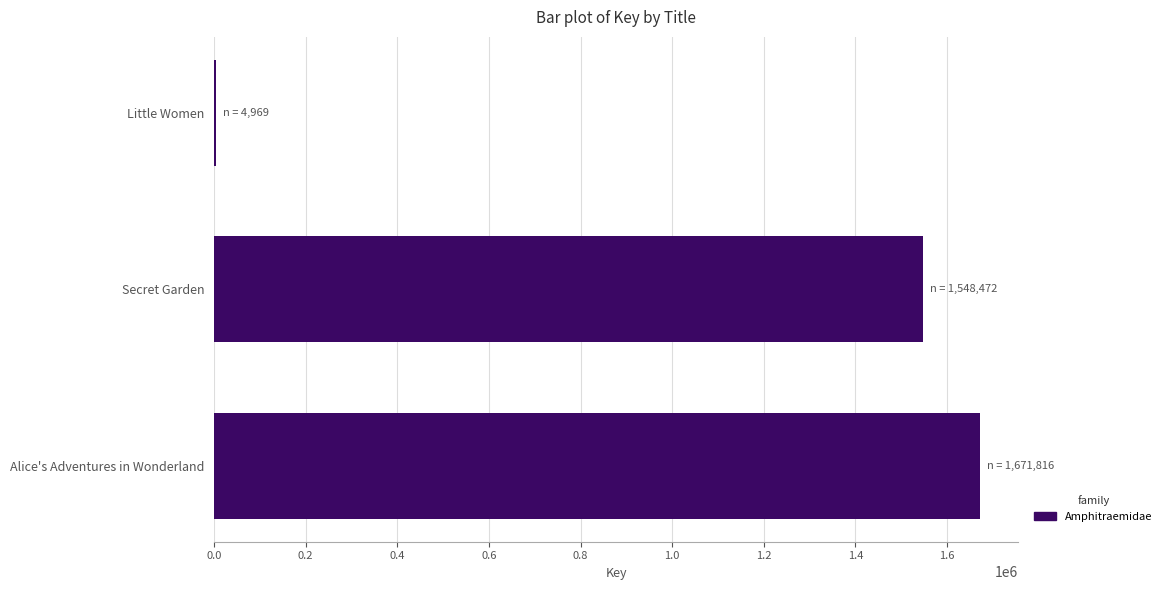

The chart shows a value of 580658 at Alice's Adventures in Wonderland. True or false?

False